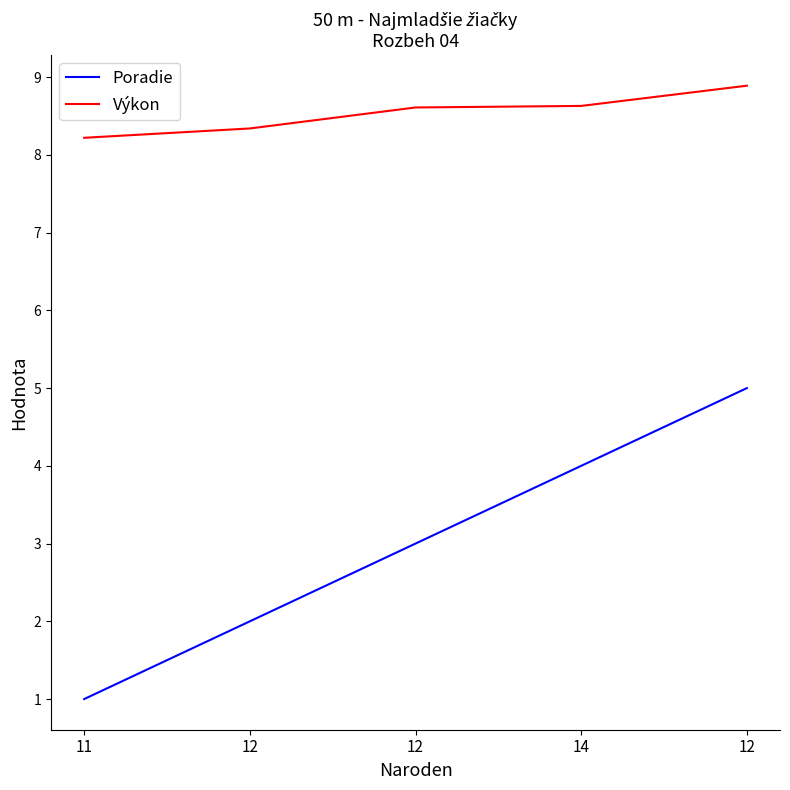

What is the total value across all series at 11?

9.2